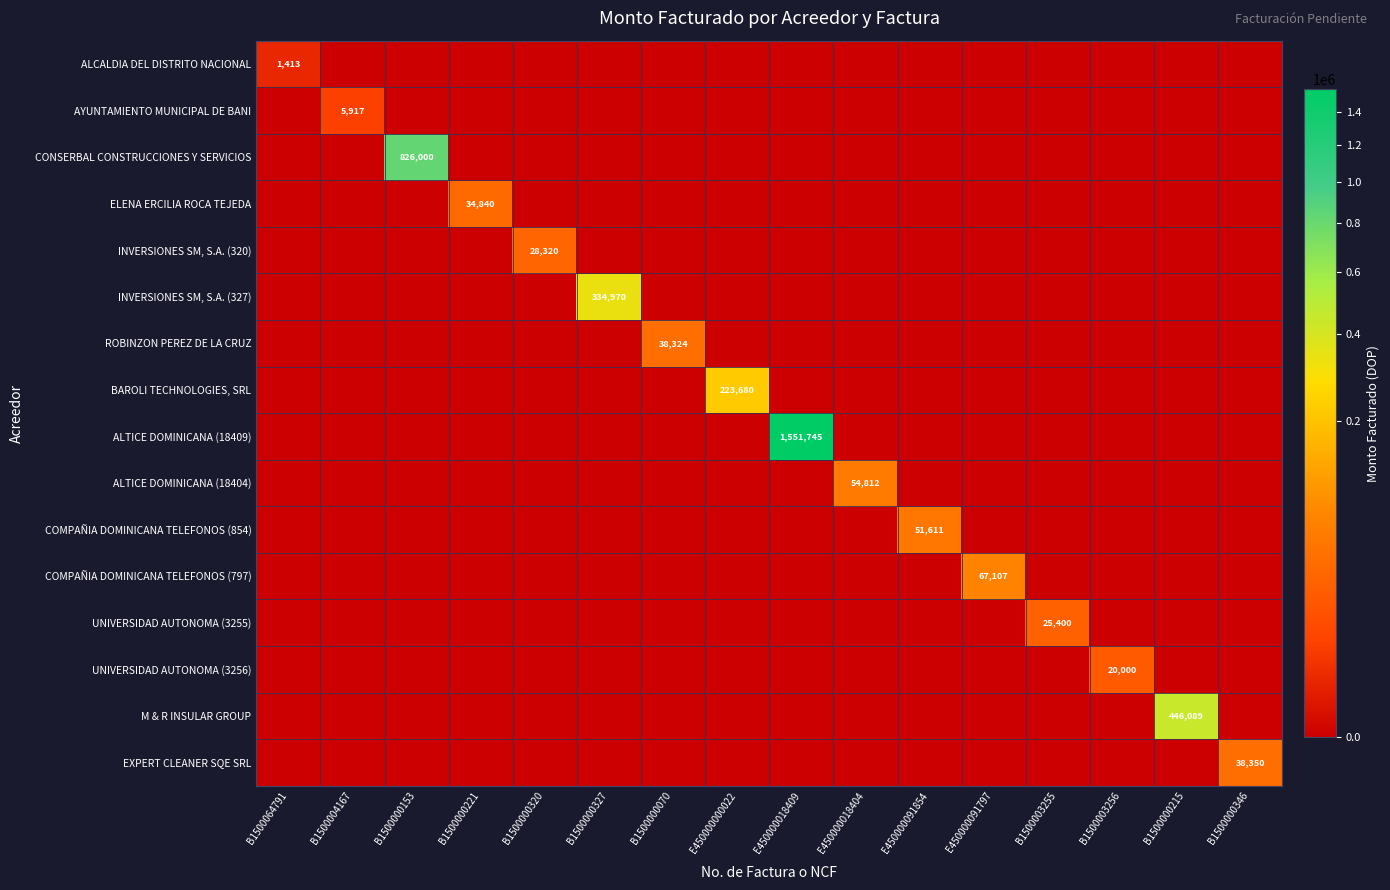

Which series has the largest total across all categories?

ALTICE DOMINICANA (18409)